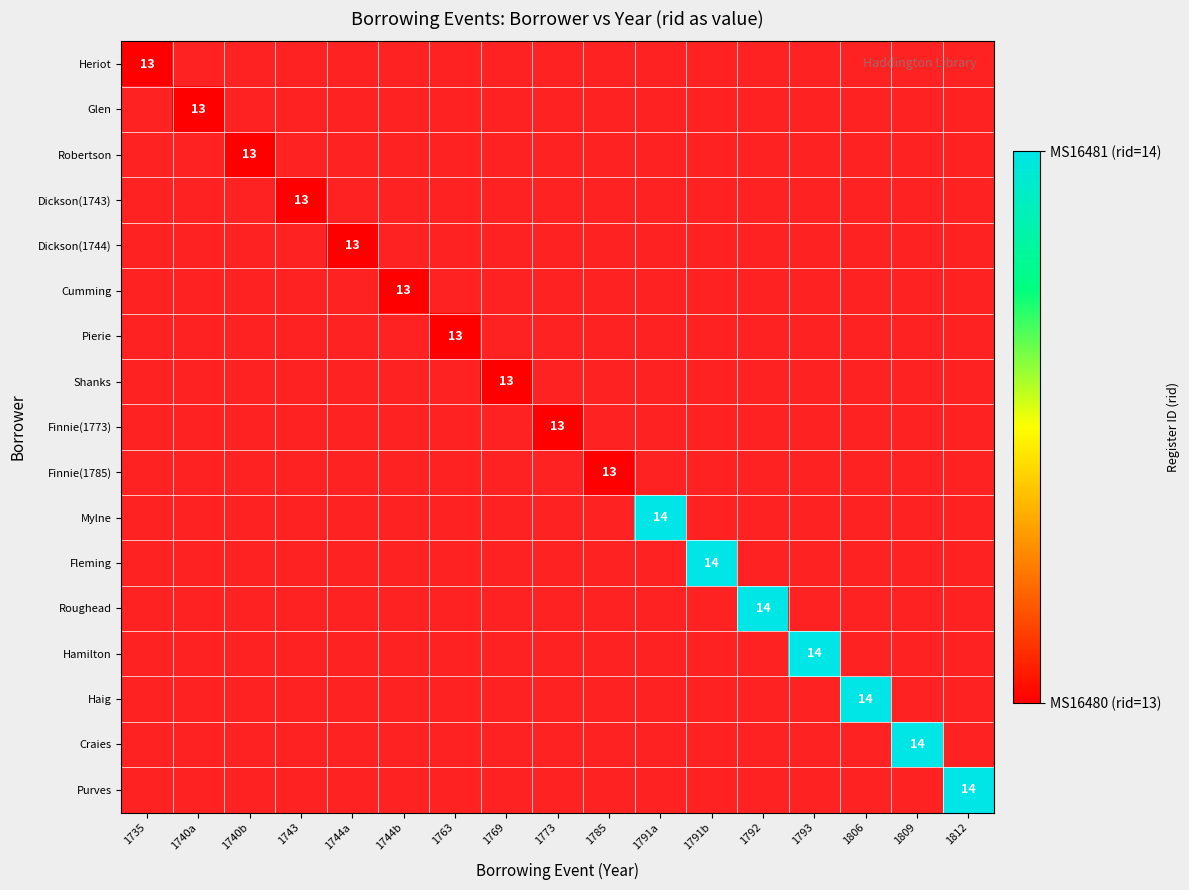

Which label corresponds to the largest value in the chart?

1791a